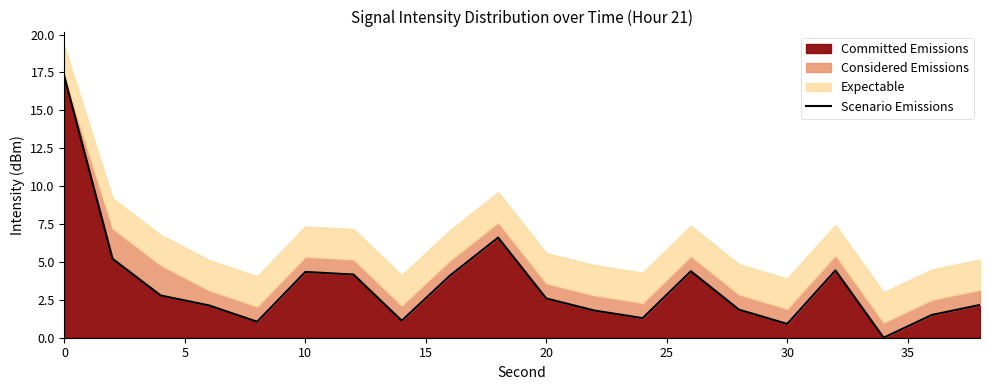

The value of Committed Emissions at 20 is 2.6. True or false?

True